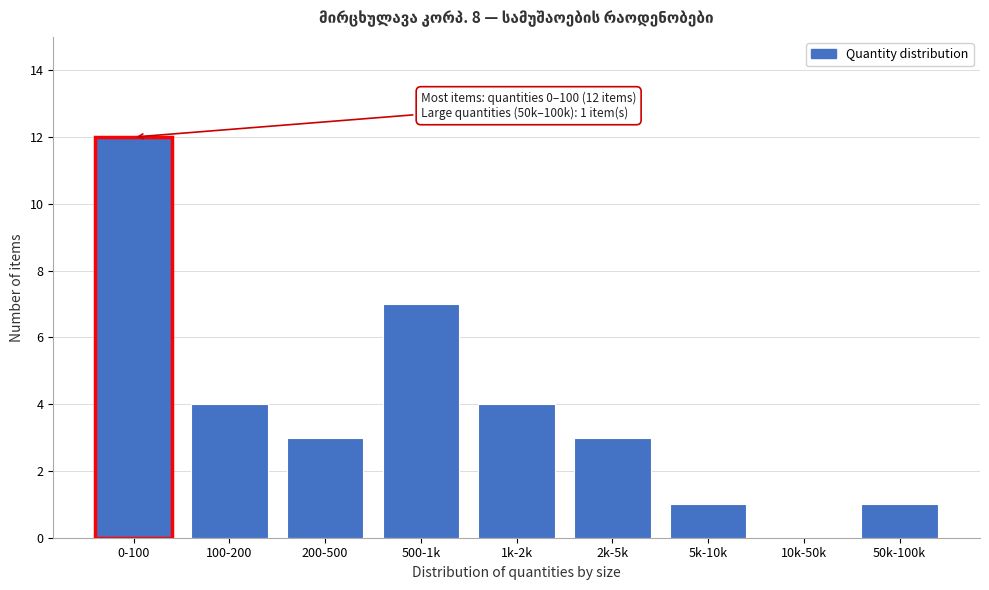

Reading left to right, list all the values displayed in this chart.

0-100=12	100-200=4	200-500=3	500-1k=7	1k-2k=4	2k-5k=3	5k-10k=1	10k-50k=0	50k-100k=1